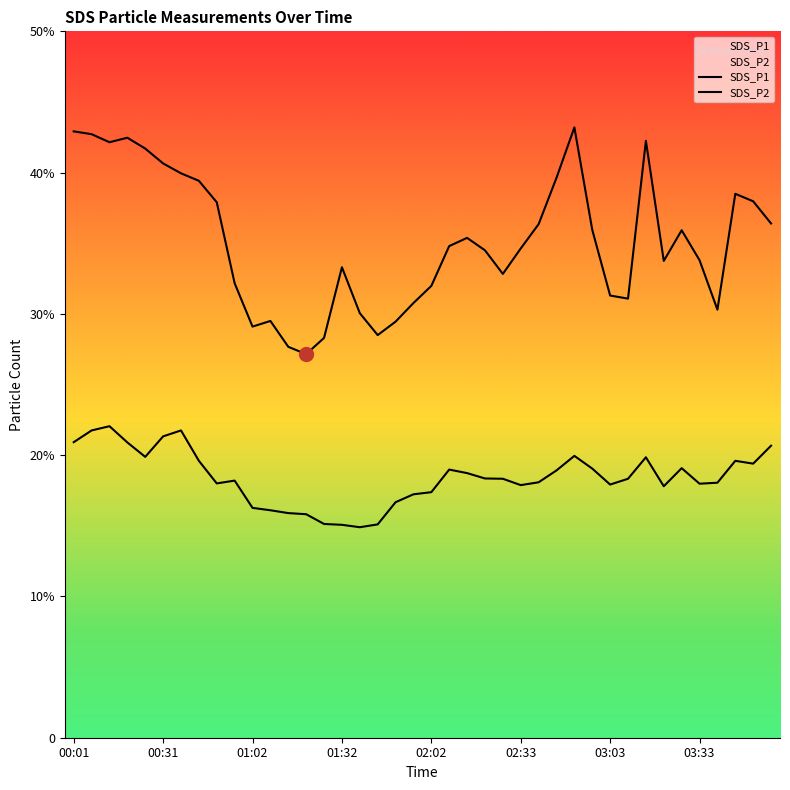

What is the value of the SDS_P1 point at the 24th from the left?

34.5